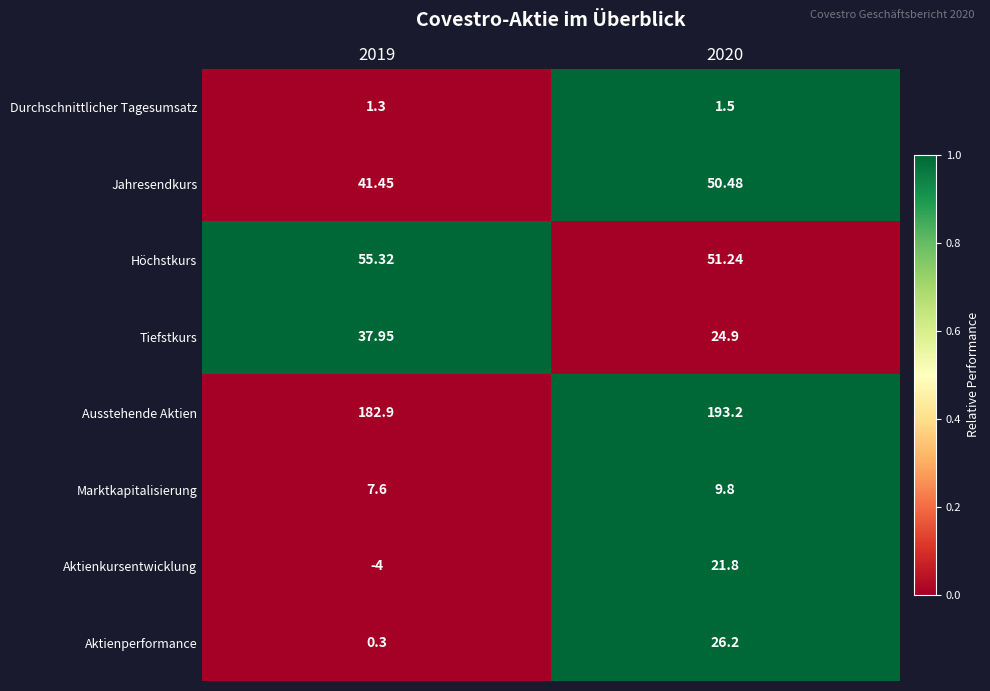

Which series has the widest spread of values?

Aktienperformance